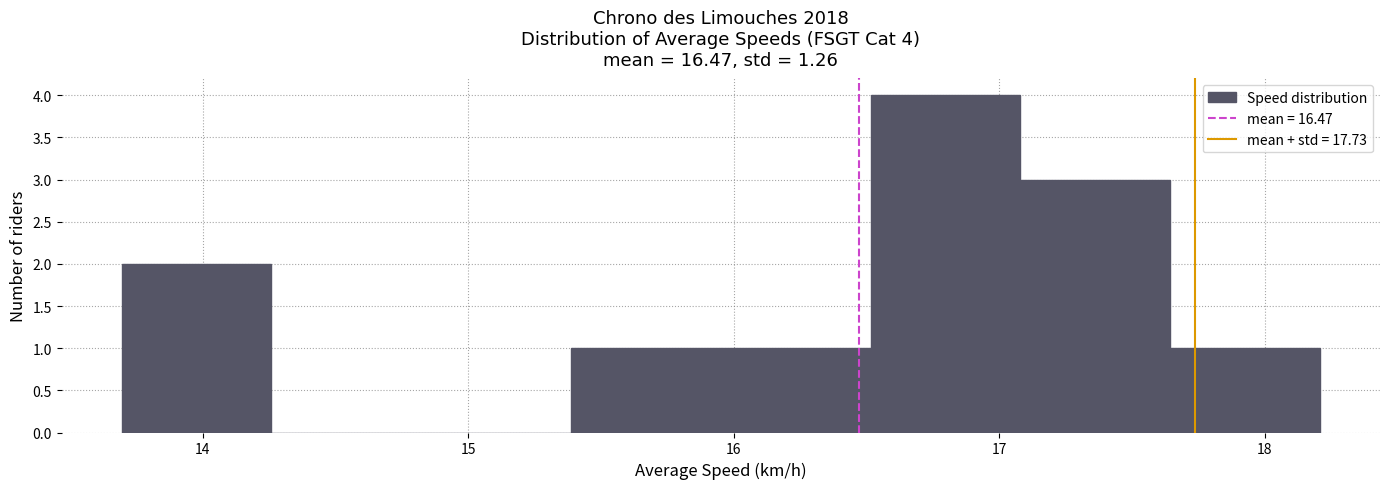

Over which range of the x-axis is the bar tallest?

16.5 to 17.1